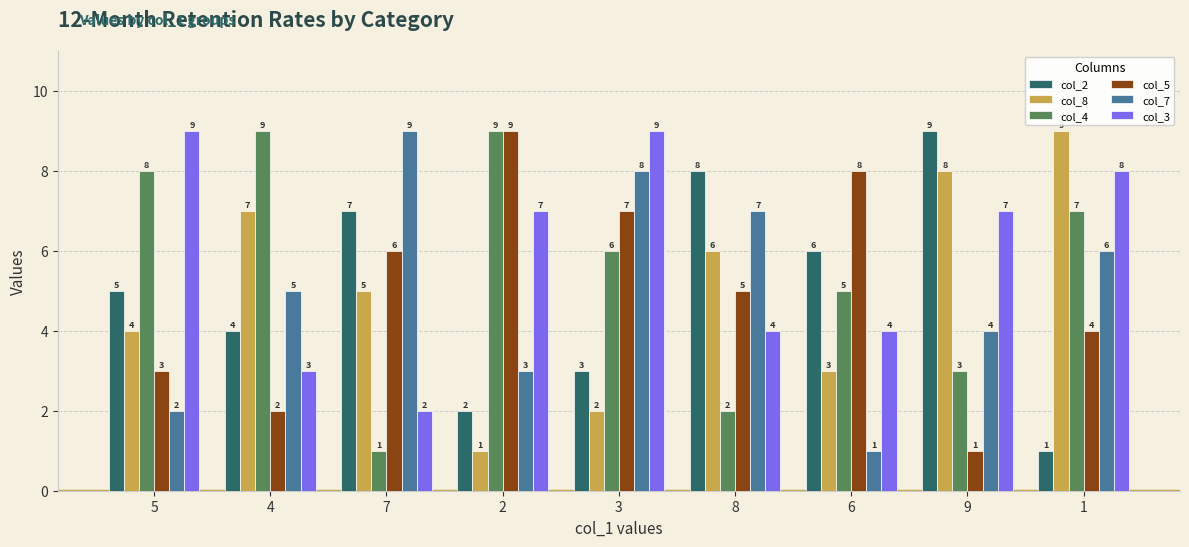

The value of col_2 at 9 is 9. True or false?

True